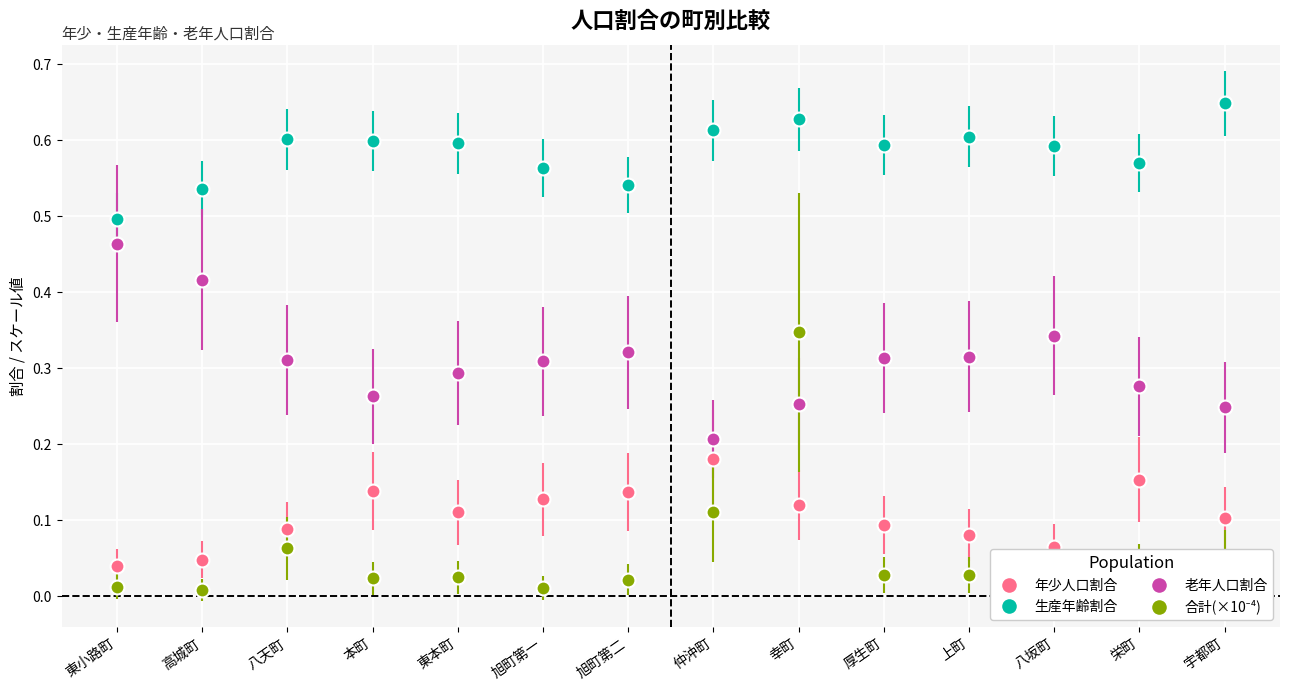

How many 年少人口割合 values are between 0 and 1?

14